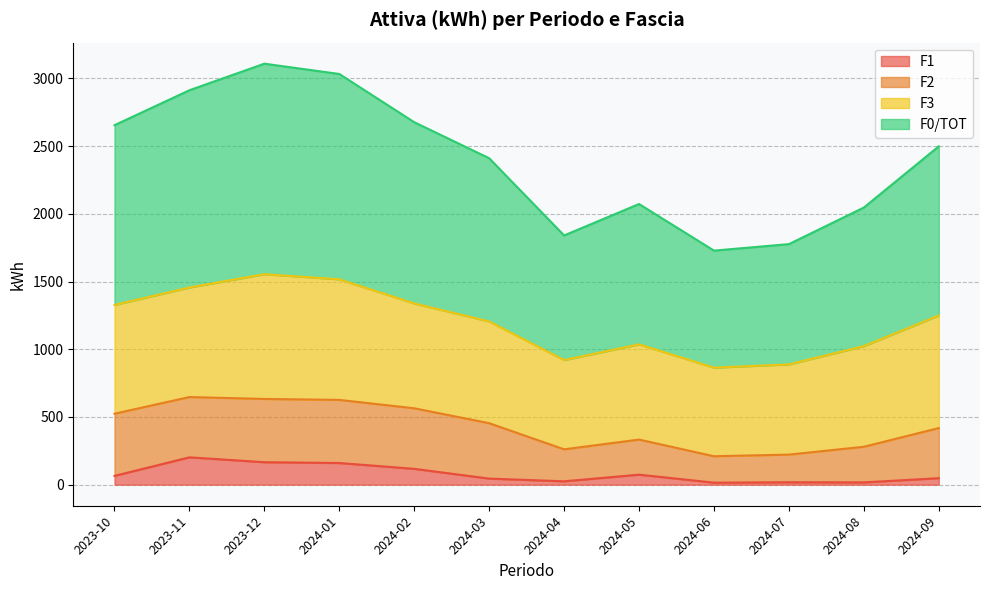

What is the label of the 11th point from the left?

2024-08